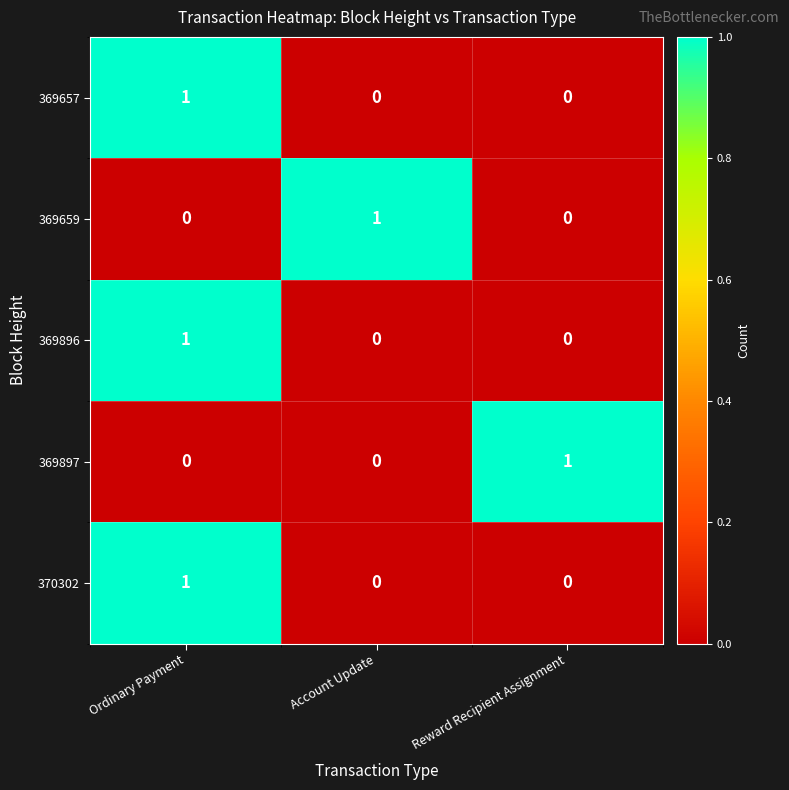

What is the difference between the highest and lowest values at Account Update?

1